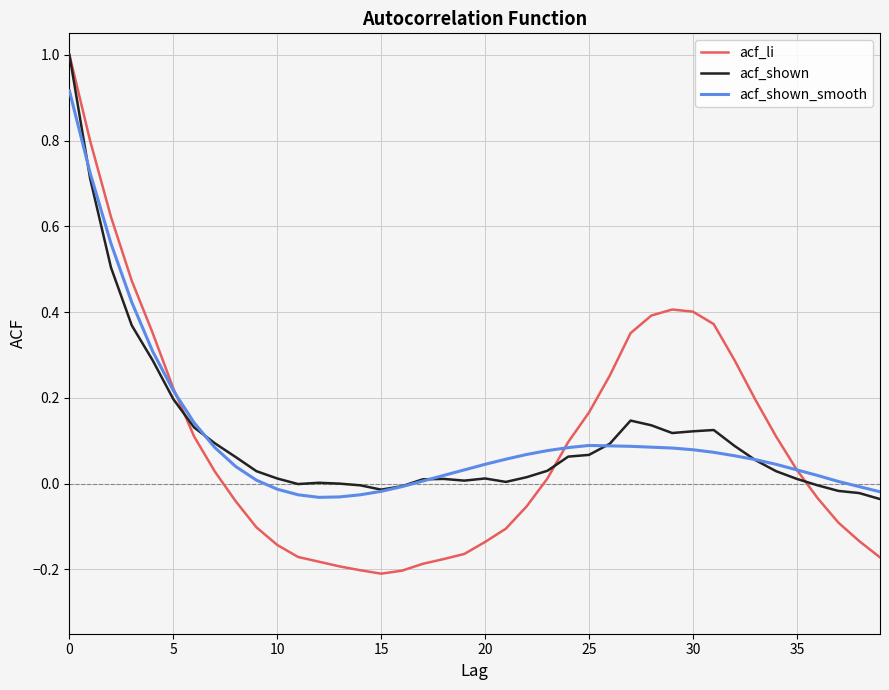

What are all the series names shown in the legend?

acf_li, acf_shown, acf_shown_smooth